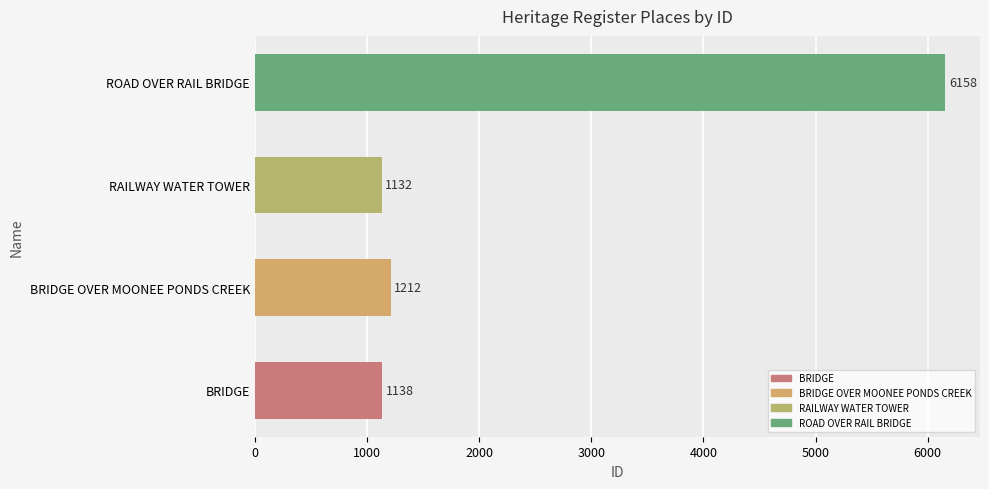

Where is the data nearest to the value 3645?

BRIDGE OVER MOONEE PONDS CREEK